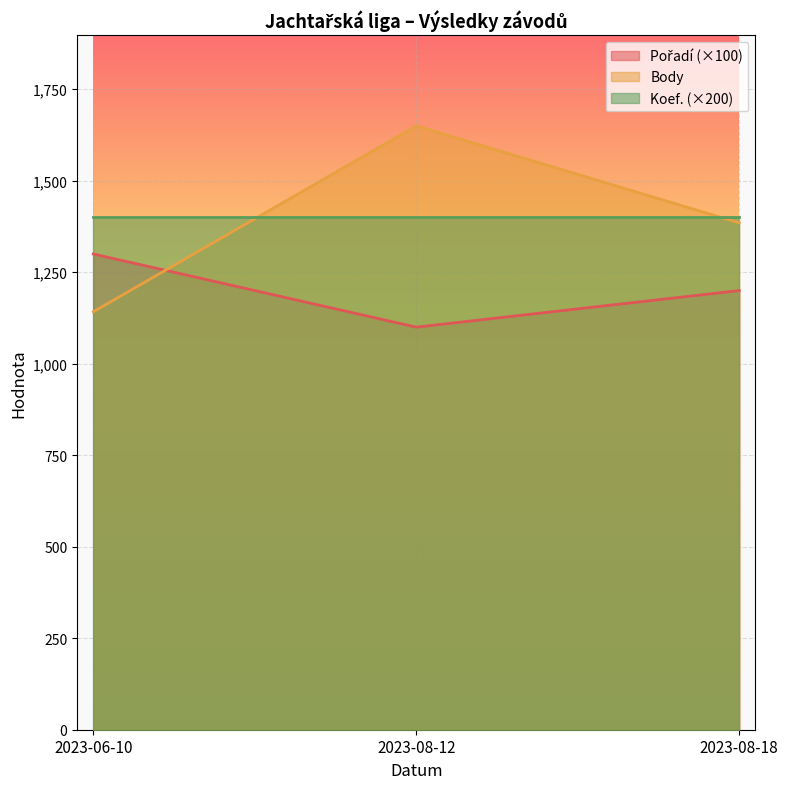

True or false: Body has a value of 1077 at 2023-08-12.

False